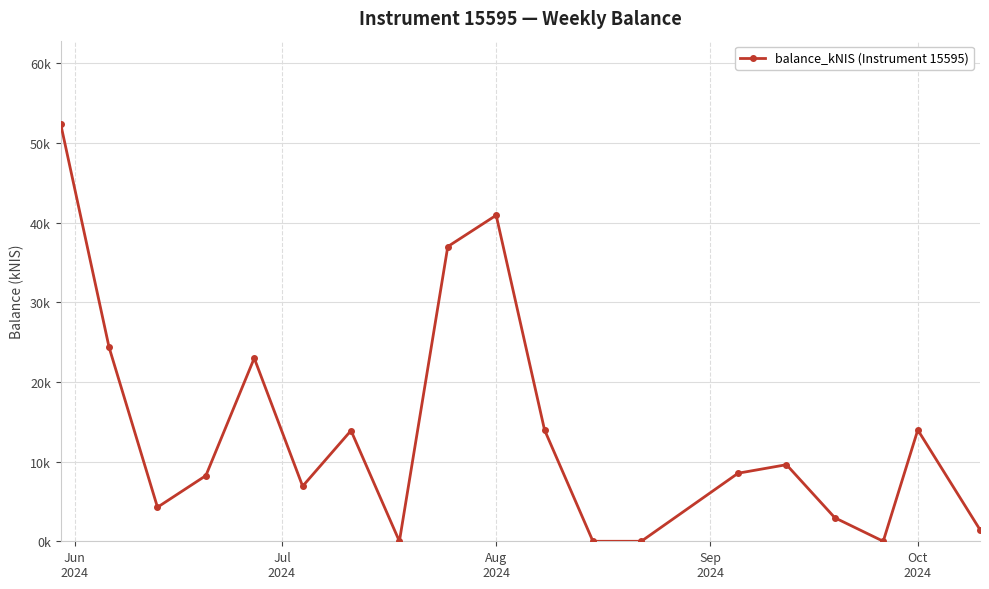

Does the chart have visible grid lines?

Yes